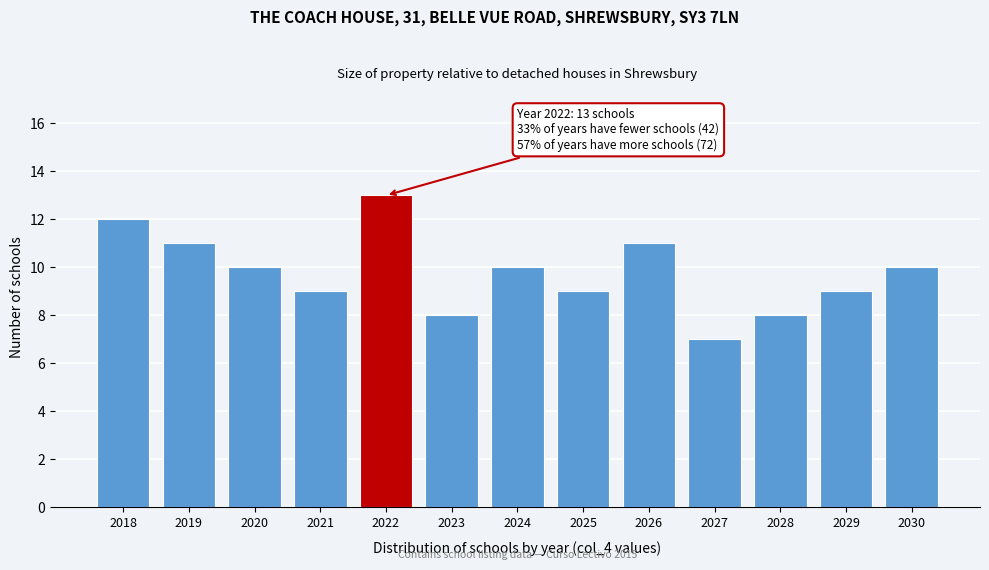

Reading left to right, transcribe all the data shown in this chart.

2018=12	2019=11	2020=10	2021=9	2022=13	2023=8	2024=10	2025=9	2026=11	2027=7	2028=8	2029=9	2030=10